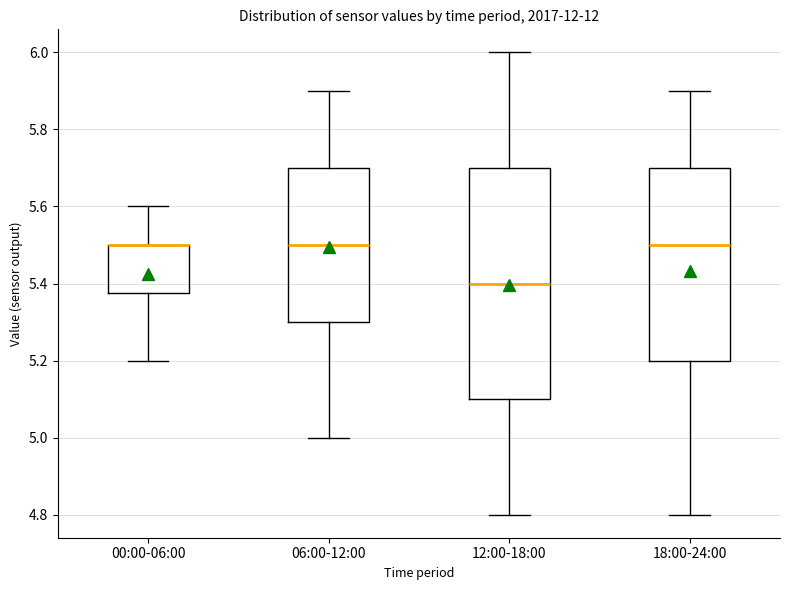

Reading left to right, transcribe this box plot: for each box, give where its median line is, the range the box spans, and where its two whiskers end, as read against the y-axis. The values are not printed on the chart, so give them approximately, as read against the axis.

00:00-06:00: median 5.50 (drawn on the box's upper edge), box 5.38 to 5.50, whiskers 5.20 to 5.60
06:00-12:00: median 5.50, box 5.30 to 5.70, whiskers 5.00 to 5.90
12:00-18:00: median 5.40, box 5.10 to 5.70, whiskers 4.80 to 6.00
18:00-24:00: median 5.50, box 5.20 to 5.70, whiskers 4.80 to 5.90